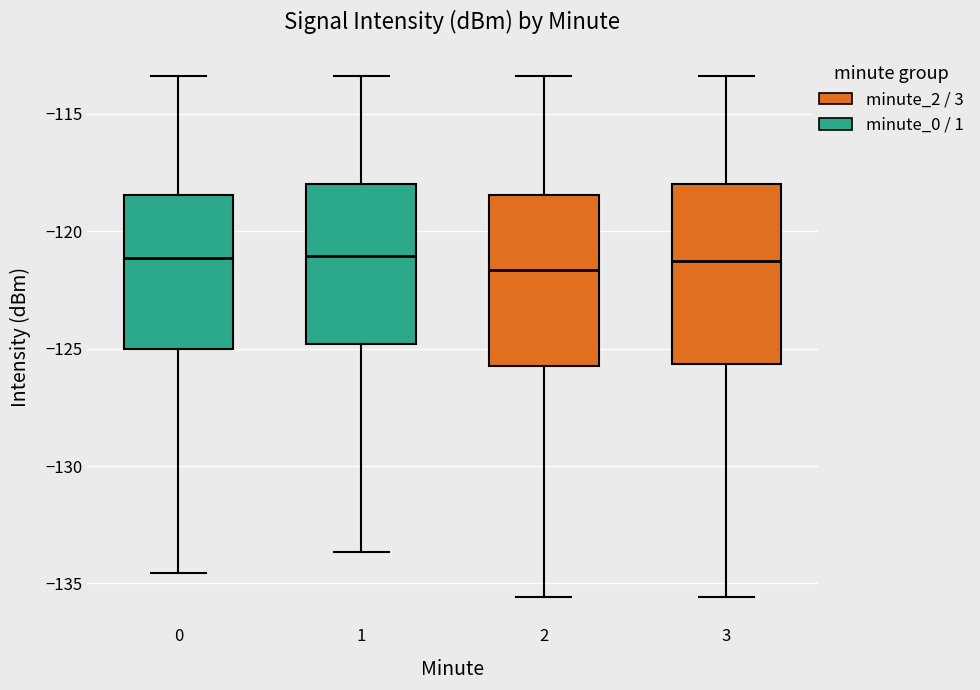

Reading left to right, transcribe this box plot: for each box, give where its median line is, the range the box spans, and where its two whiskers end, as read against the y-axis. The values are not printed on the chart, so give them approximately, as read against the axis.

0: median -121.0, box -125.0 to -118.5, whiskers -134.5 to -113.5
1: median -121.0, box -125.0 to -118.0, whiskers -133.5 to -113.5
2: median -121.5, box -126.0 to -118.5, whiskers -135.5 to -113.5
3: median -121.5, box -125.5 to -118.0, whiskers -135.5 to -113.5